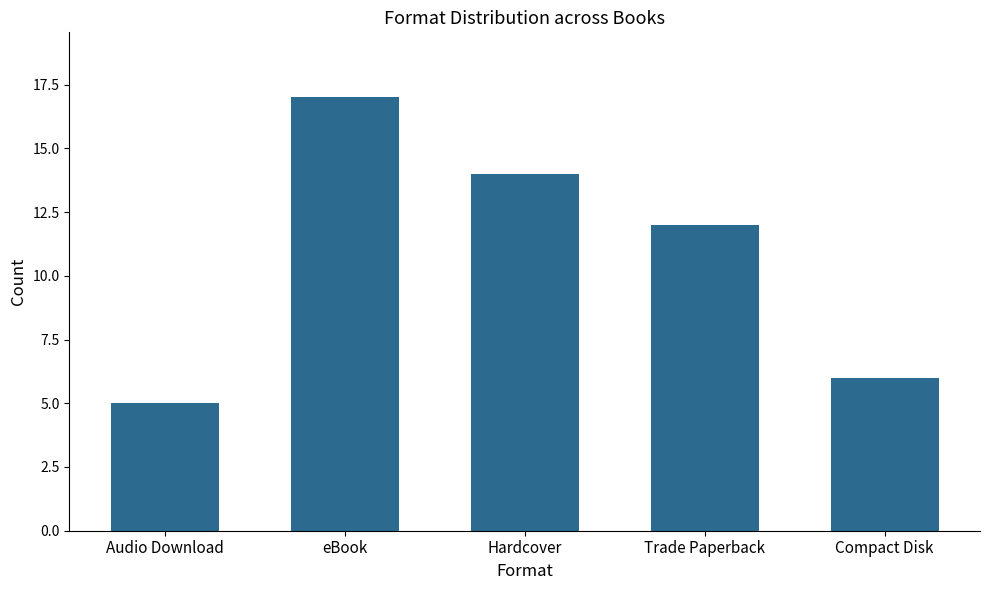

The chart shows a value of 14 at Hardcover. True or false?

True